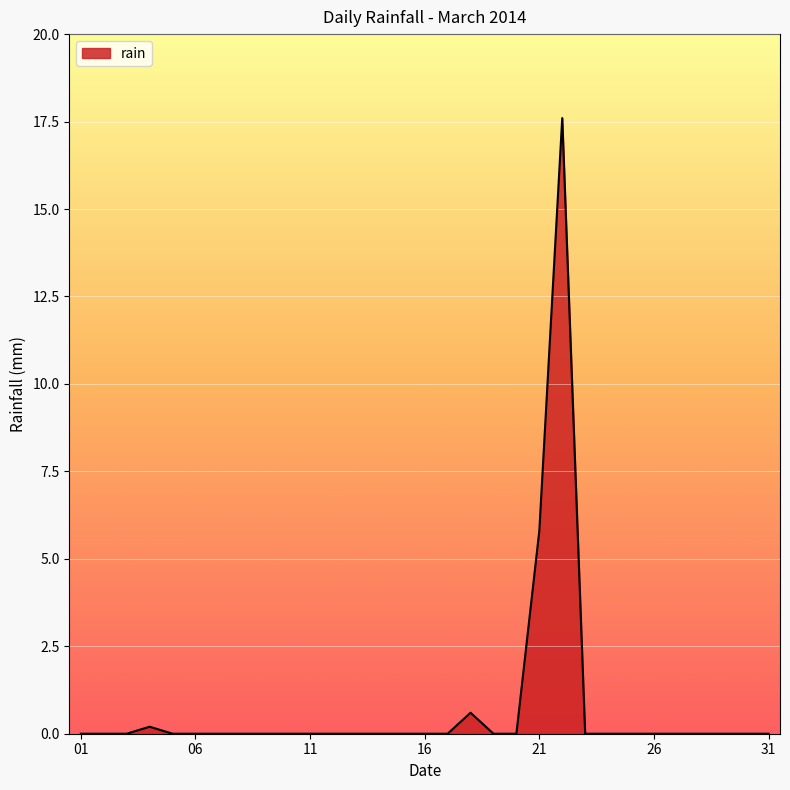

What is the greatest value displayed?

17.6